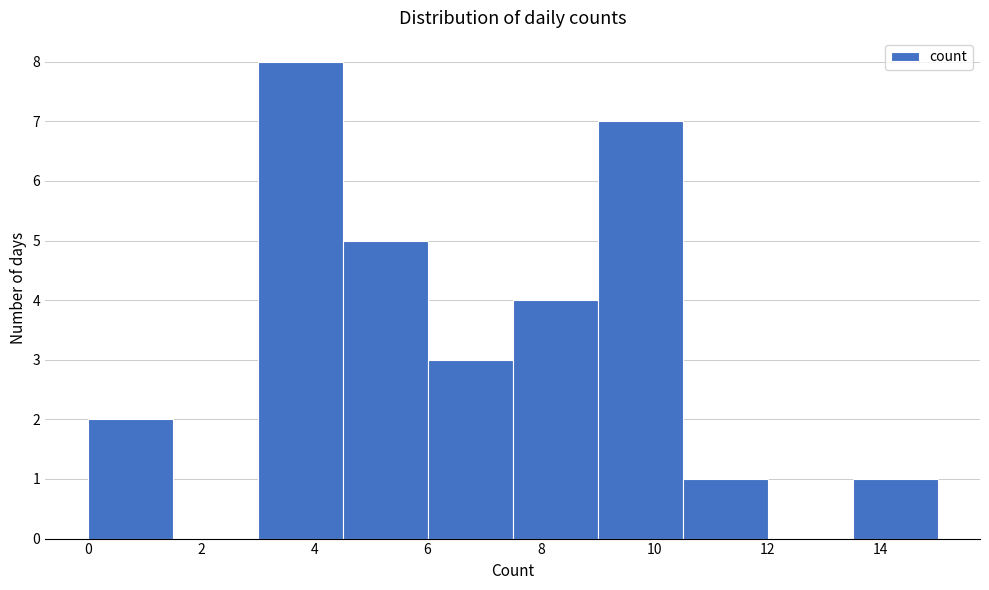

How tall is the bar that spans 6.0 to 7.5 on the x-axis? Neither the bar edges nor the heights are printed on the chart, so give them approximately, as read against the axes.

3